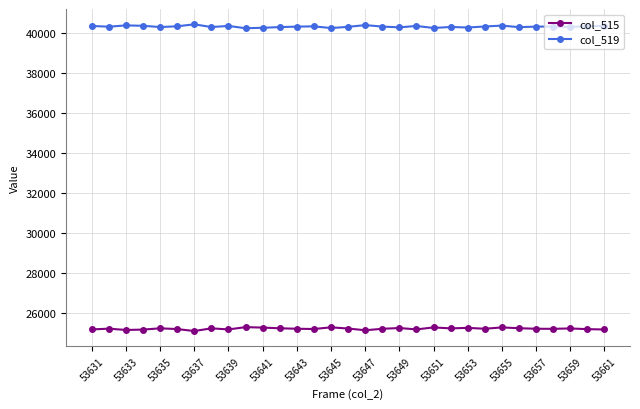

List the series in order of their peak value, lowest first.

col_515, col_519